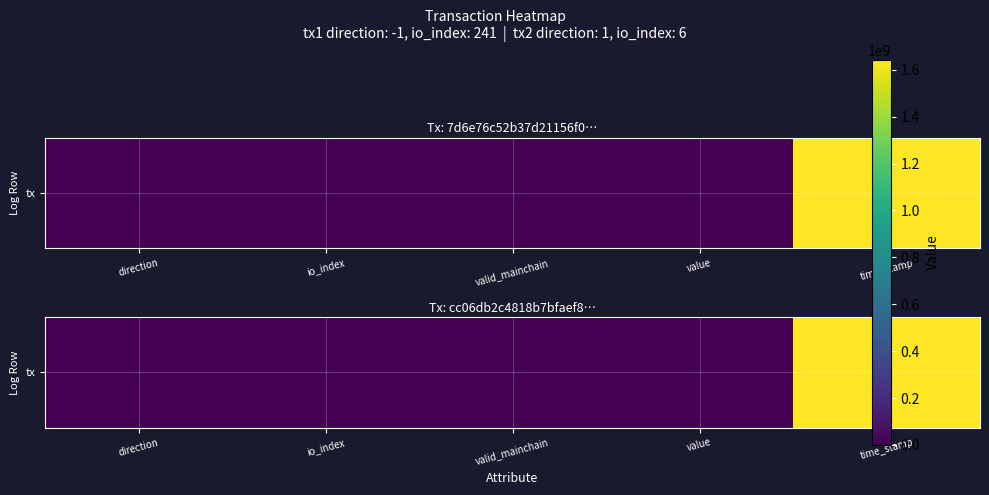

True or false: the data shows 1.0 at direction.

True